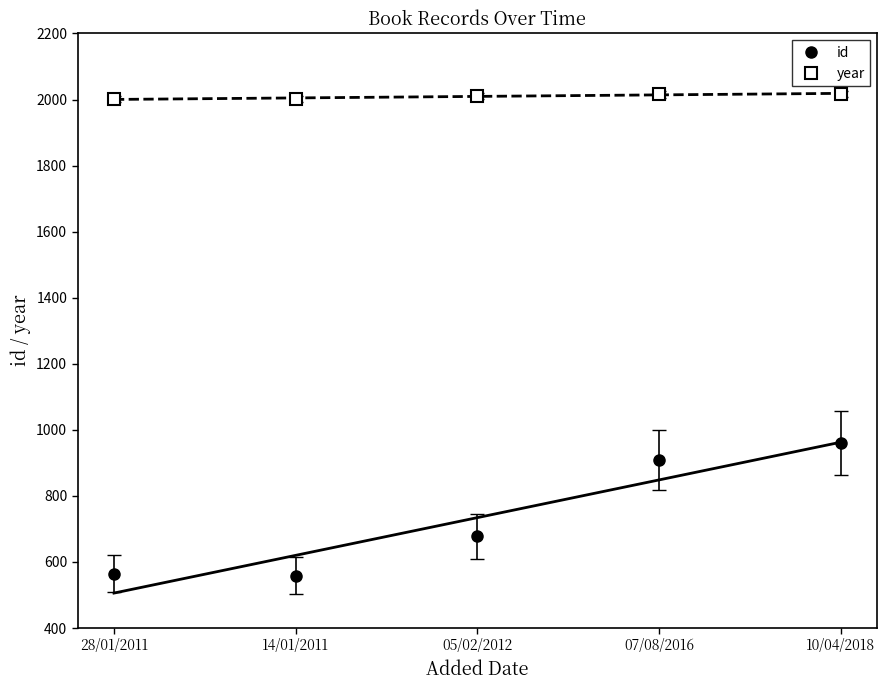

True or false: year has more than 0 points higher than both neighbors.

False